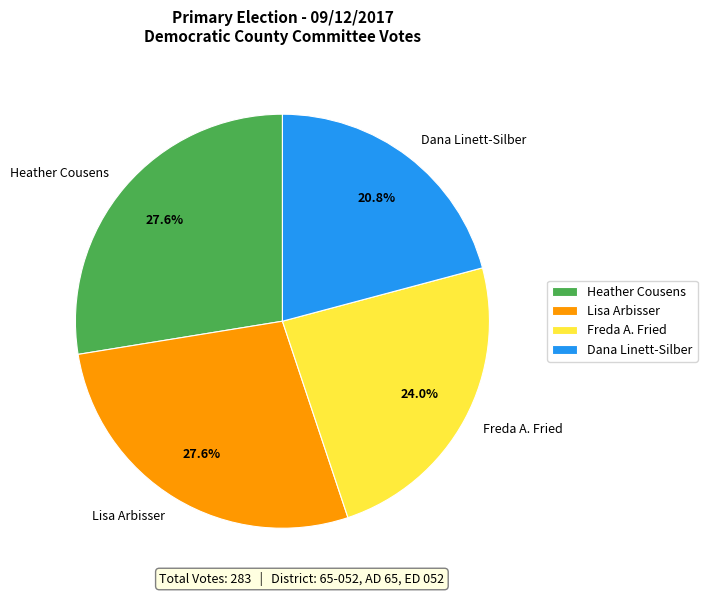

What percentage is the Freda A. Fried slice, to the nearest percent?

24%